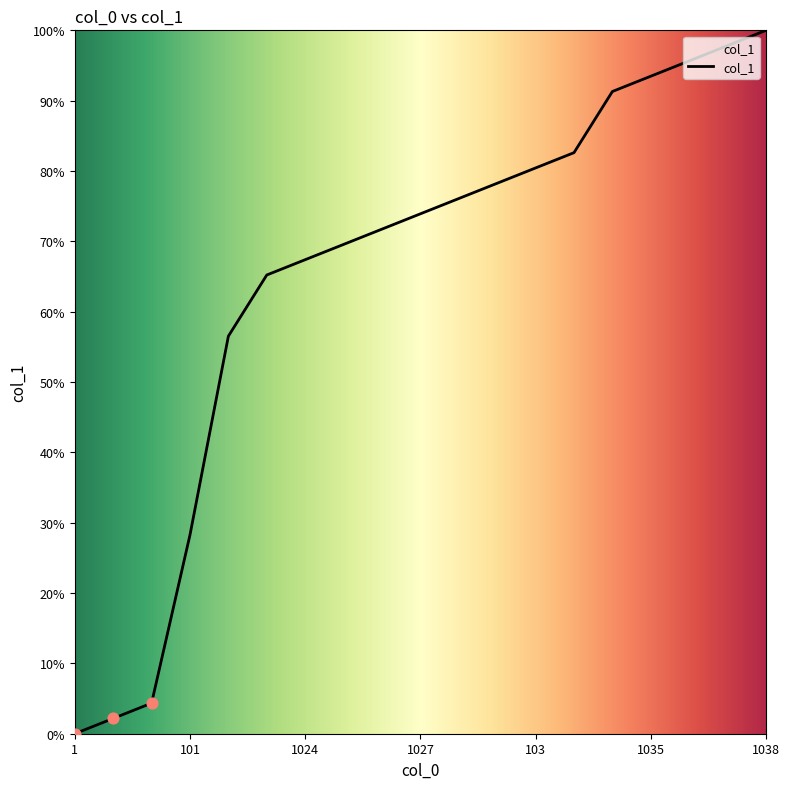

What is the difference between the maximum and minimum values?

100.0